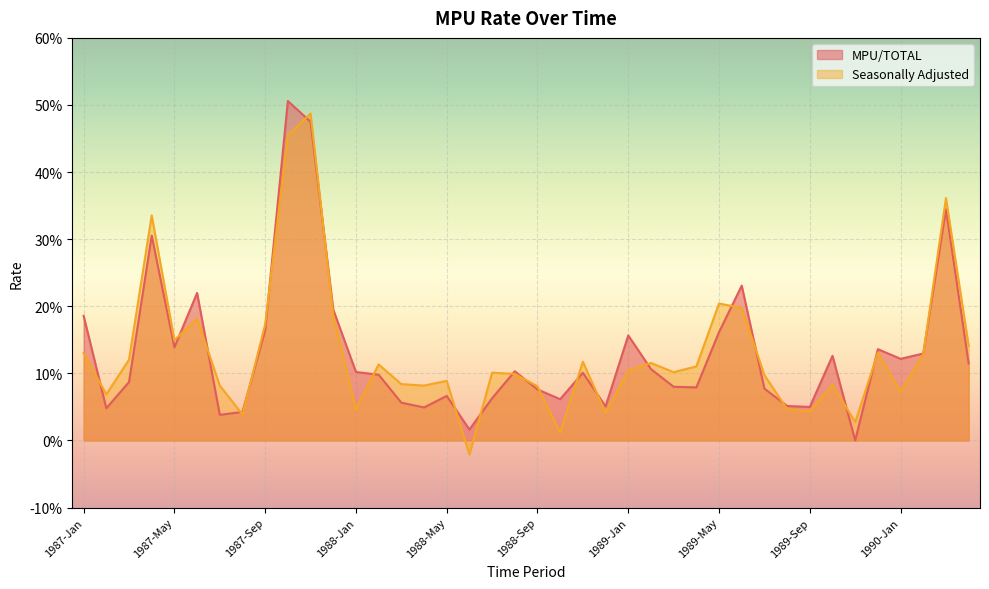

List the series in order of their peak value, lowest first.

Seasonally Adjusted, MPU/TOTAL